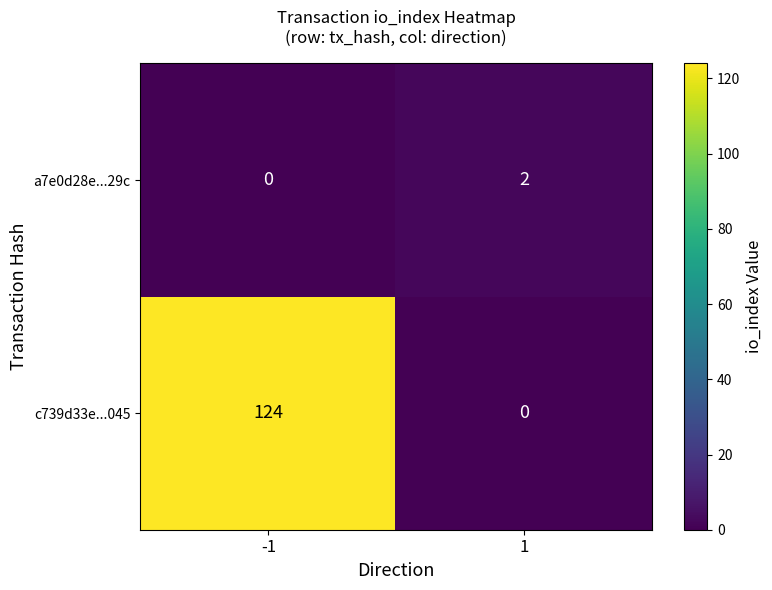

List the series in order of their overall mean, lowest first.

a7e0d28e...29c, c739d33e...045